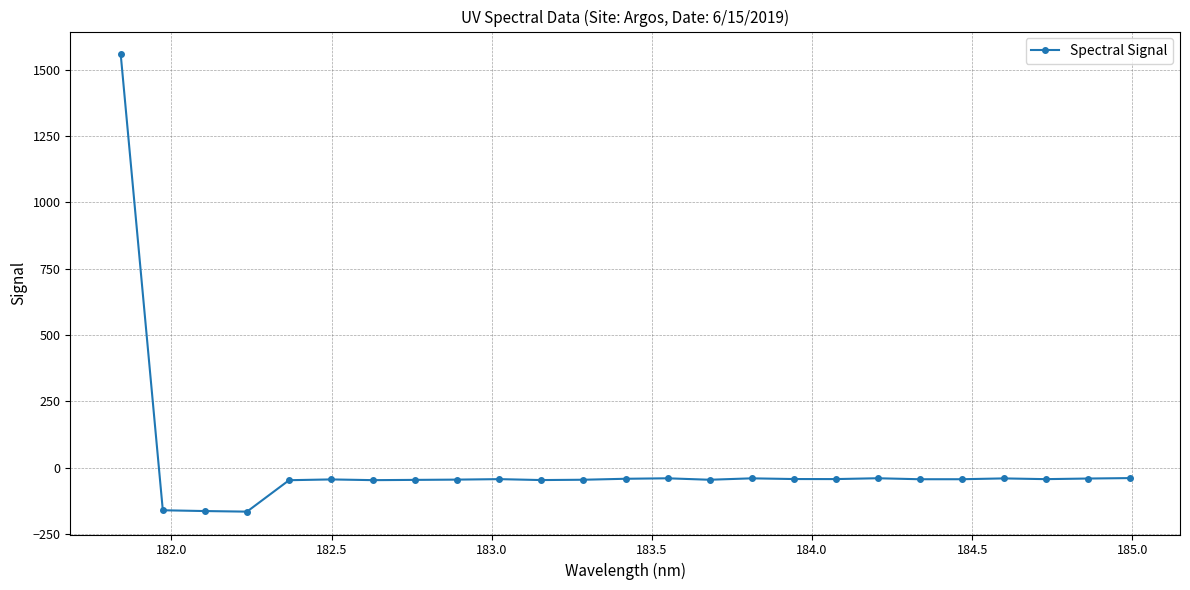

What is the smallest value displayed?

-165.5